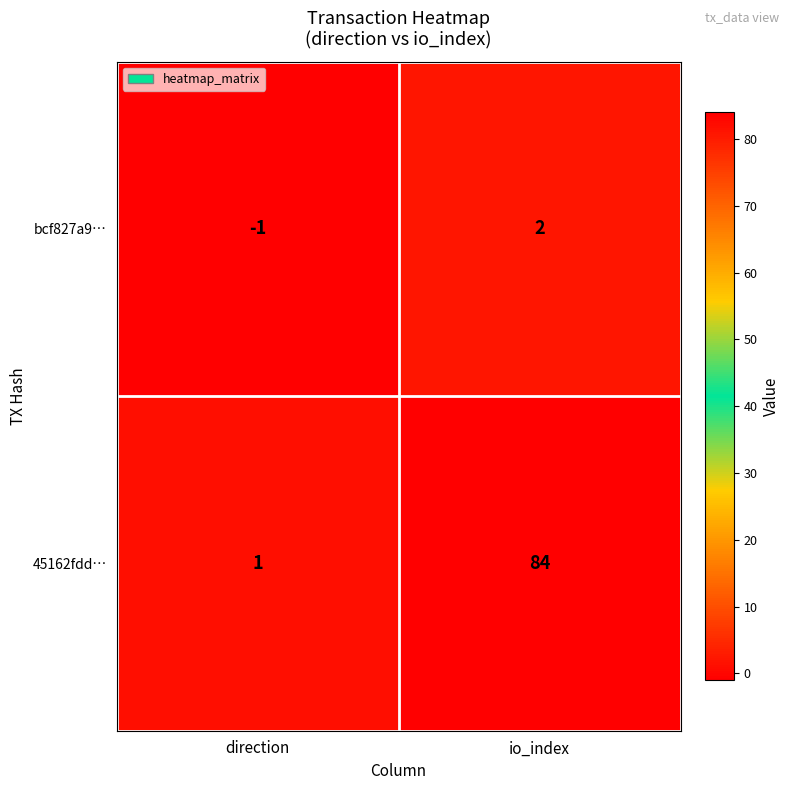

Which label corresponds to the largest value in the chart?

io_index